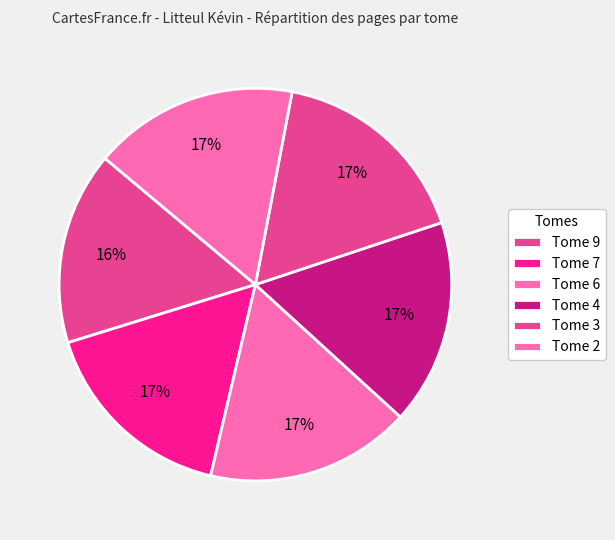

Is there a majority slice in this chart?

No